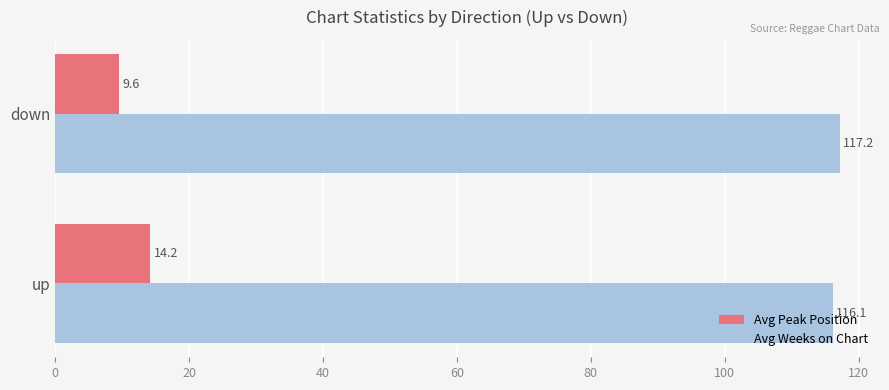

At which category is the sum across all series the highest?

up